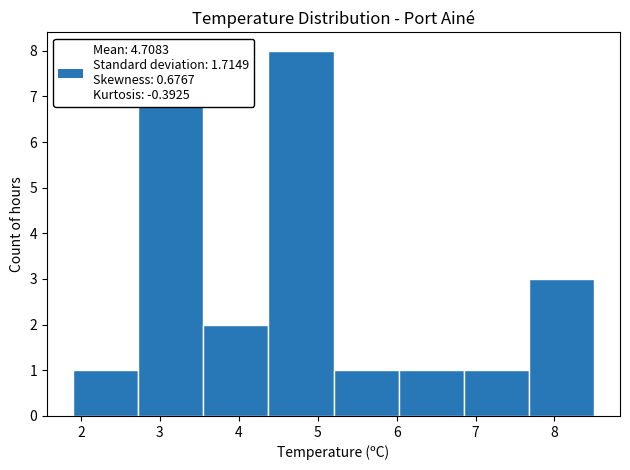

Reading left to right, list every bar in this chart as the range it spans on the x-axis followed by its height. Neither the bar edges nor the heights are printed on the chart, so give them approximately, as read against the axes.

1.9 to 2.7: 1
2.7 to 3.6: 7
3.6 to 4.4: 2
4.4 to 5.2: 8
5.2 to 6.0: 1
6.0 to 6.9: 1
6.9 to 7.7: 1
7.7 to 8.5: 3